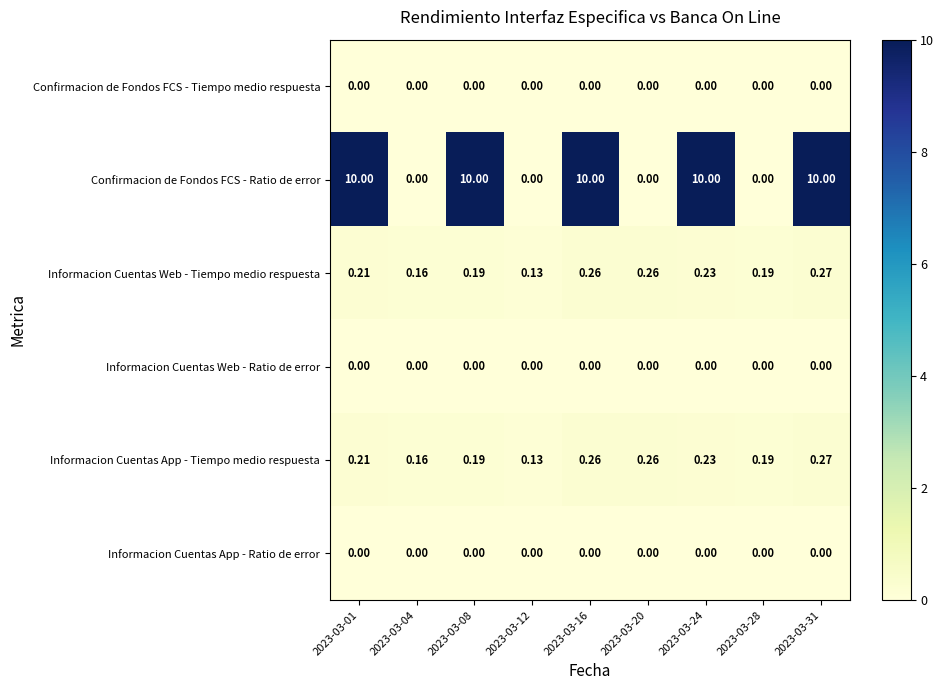

Which series has the largest range (max minus min)?

Confirmacion de Fondos FCS - Ratio de error